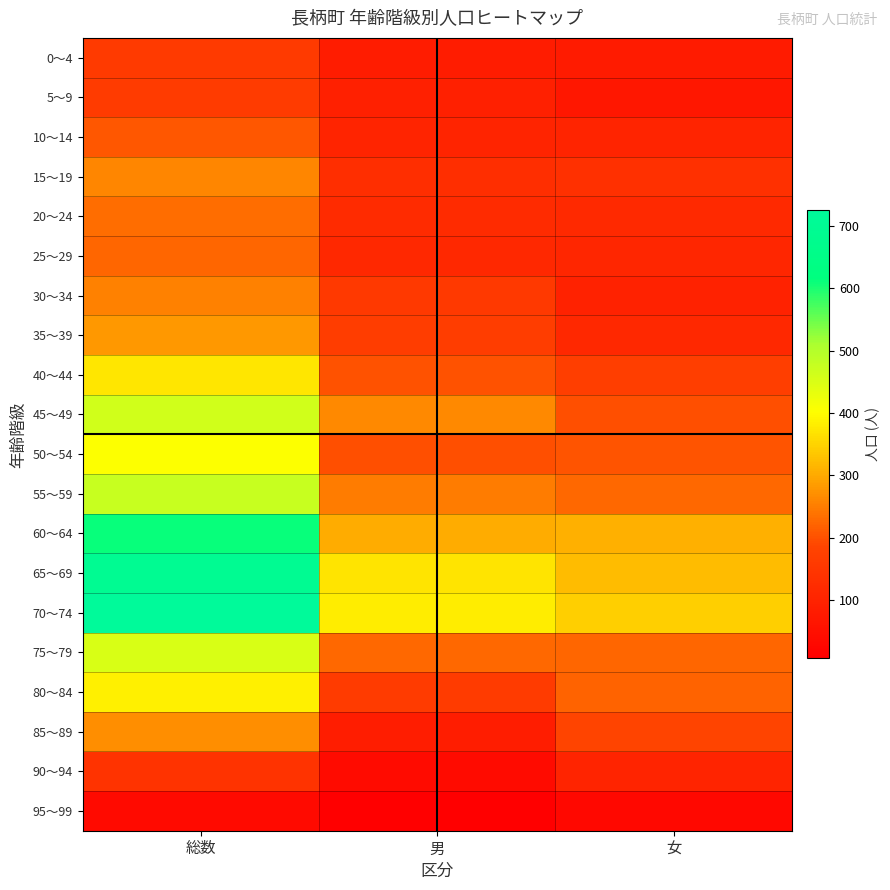

What is the spread (max minus min) of values at 男?

374